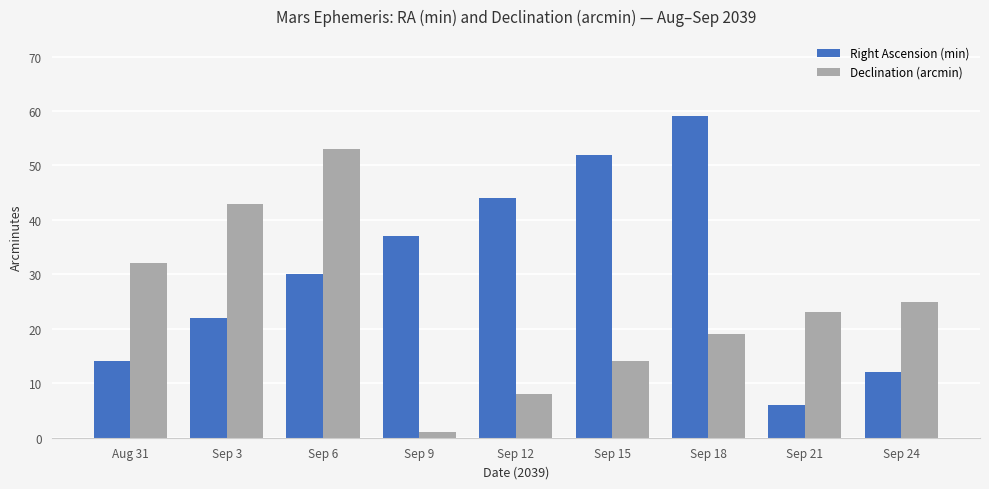

Reading left to right, transcribe all the data shown in this chart.

Right Ascension (min): 14	22	30	37	44	52	59	6	12
Declination (arcmin): 32	43	53	1	8	14	19	23	25